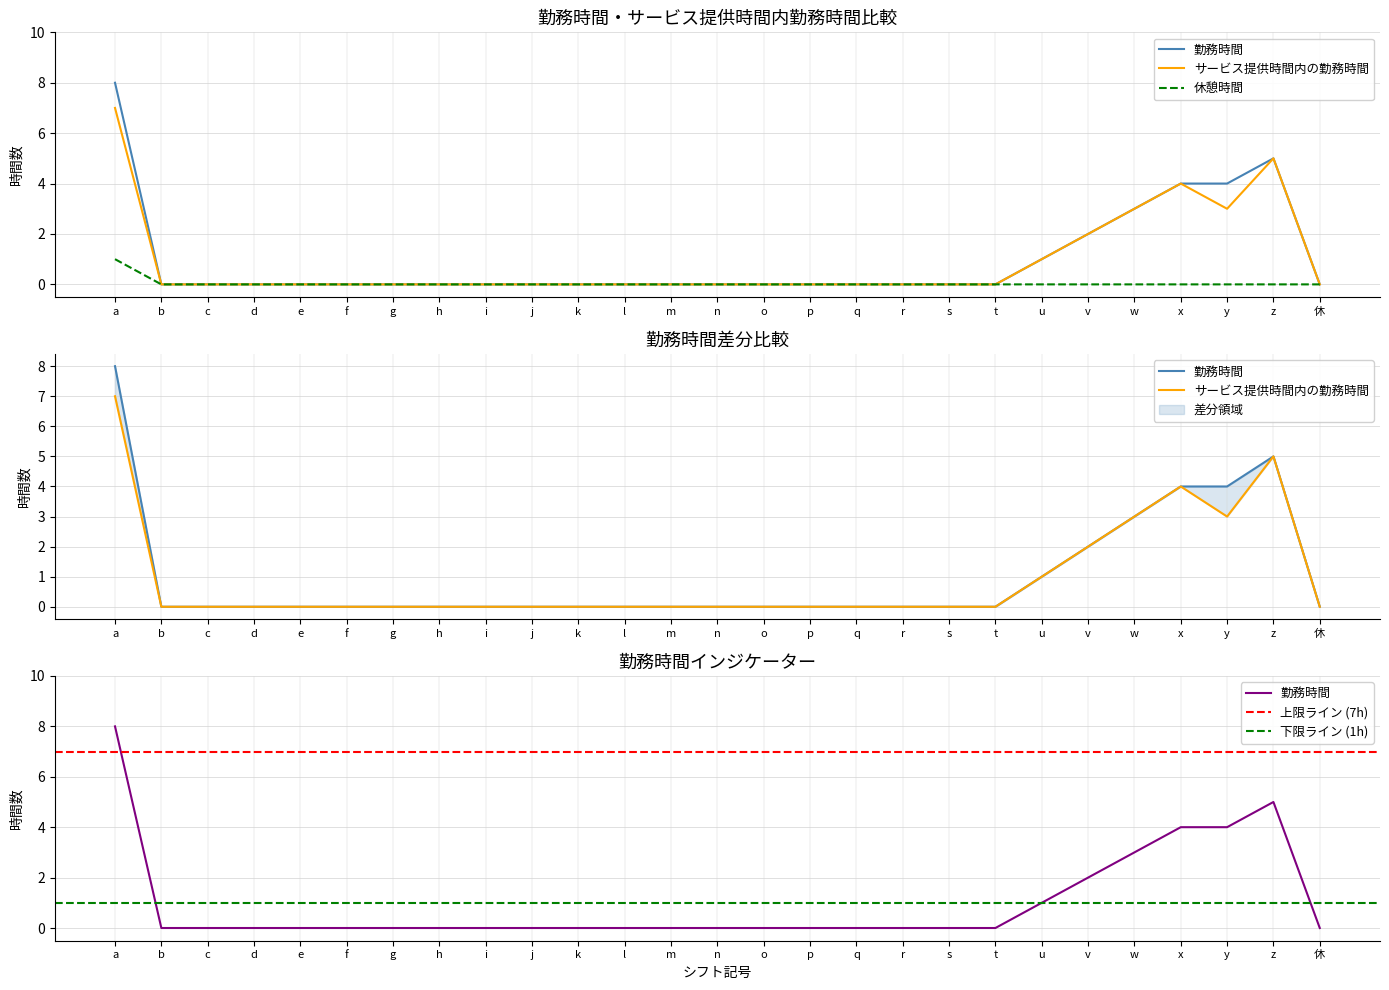

What is the difference between the サービス提供時間内の勤務時間 values at x and j?

4